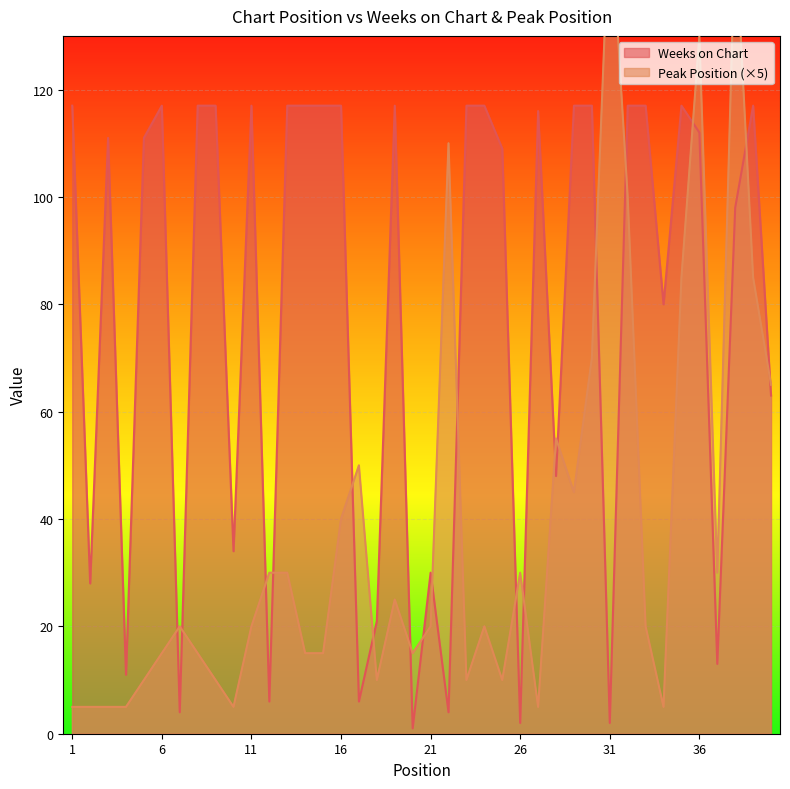

What value does the Weeks on Chart series have at 1?

117